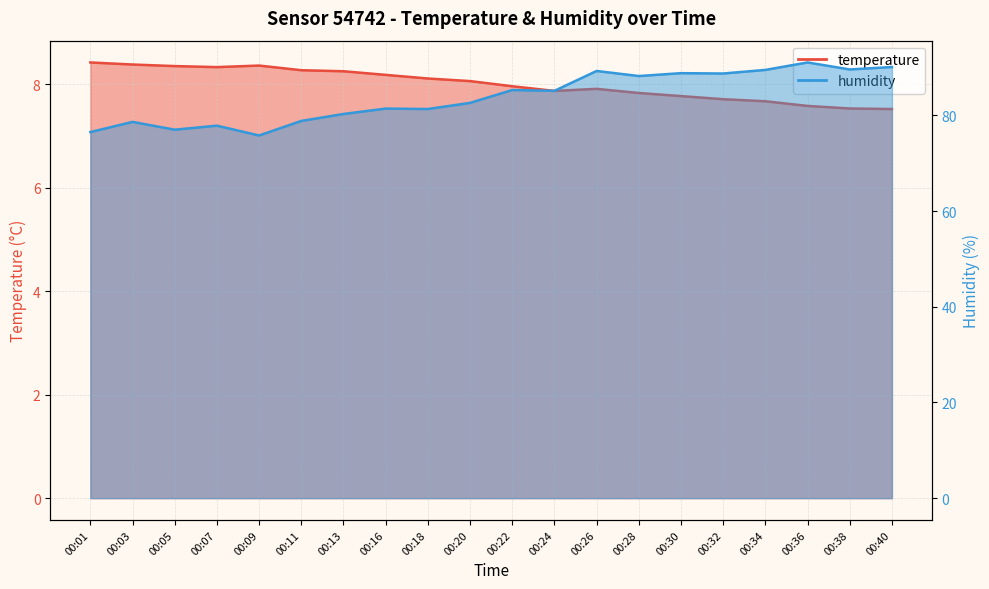

What is the difference between the highest and lowest values at 00:28?

80.4